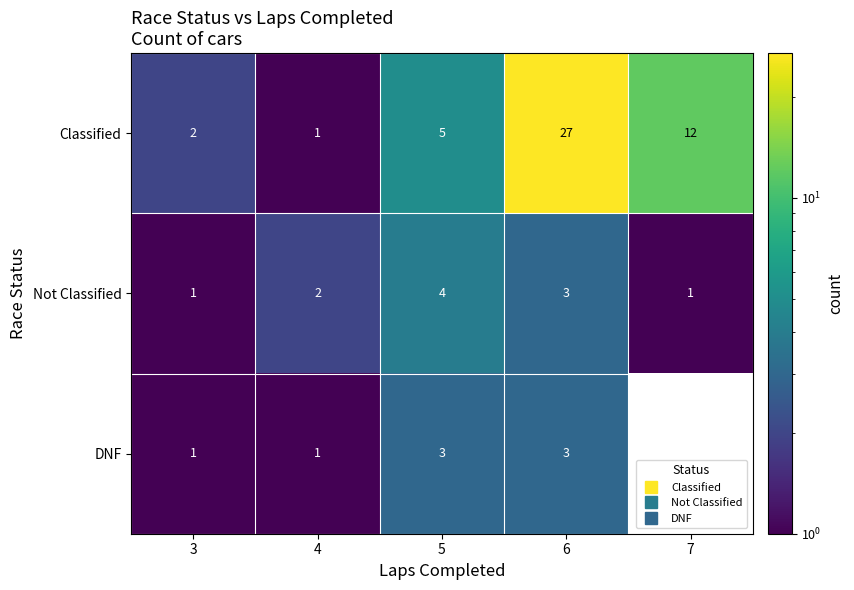

Which has a higher value, 4 or 6?

6